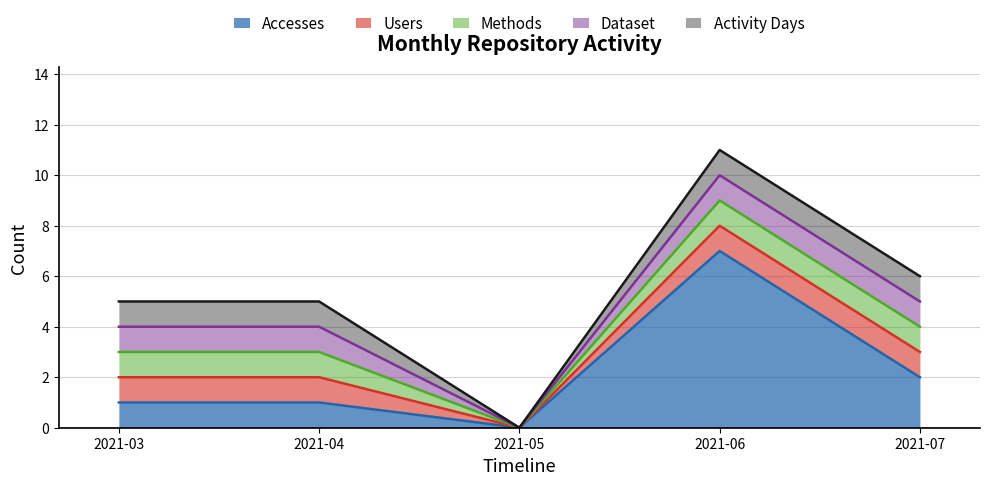

At which category does the chart reach its peak across all series?

2021-06